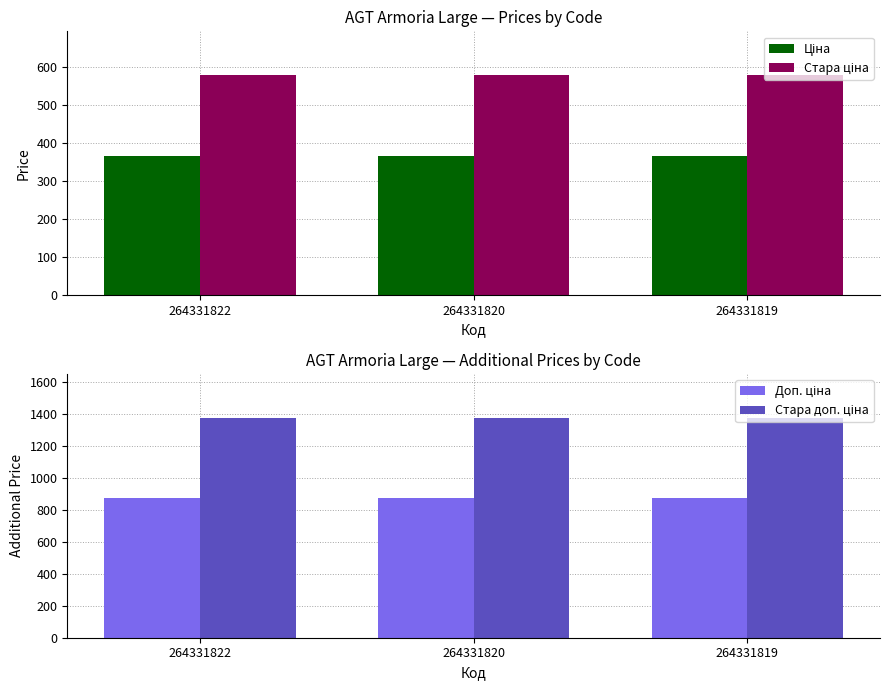

Are the bars horizontal?

No